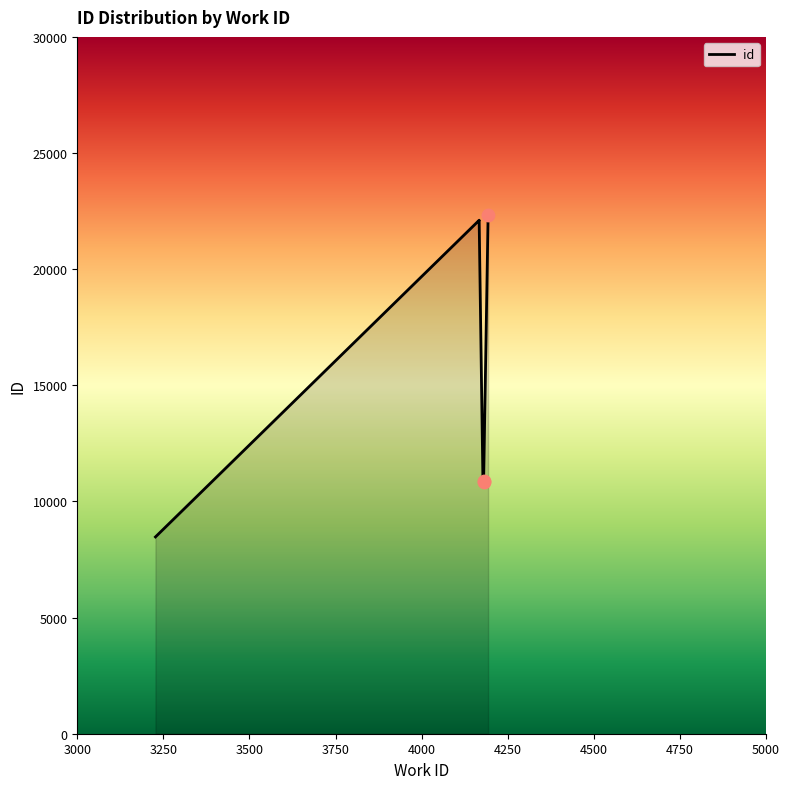

Which has a higher value, 4180 or 4179?

4180